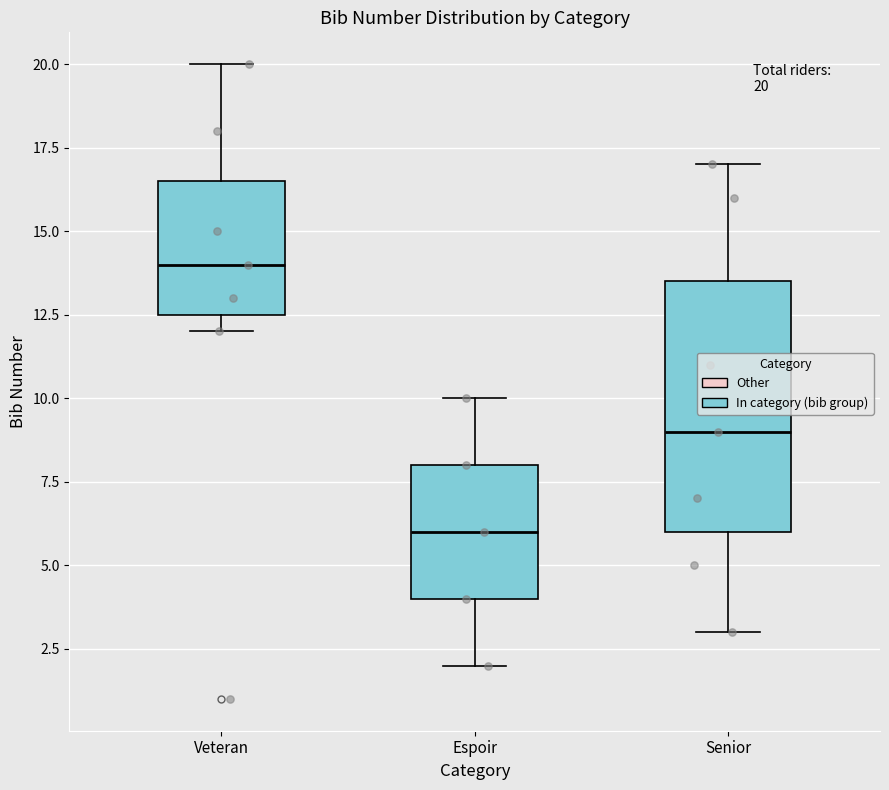

Which box has the highest median line?

Veteran